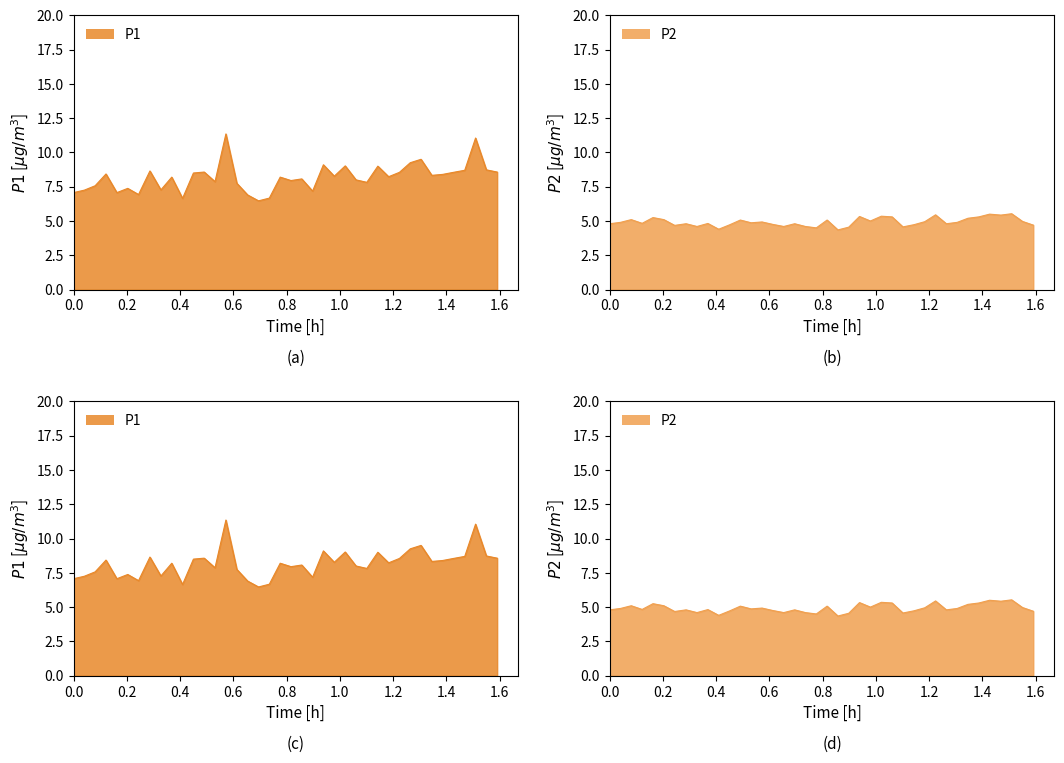

At how many categories does at least one series exceed 10?

2